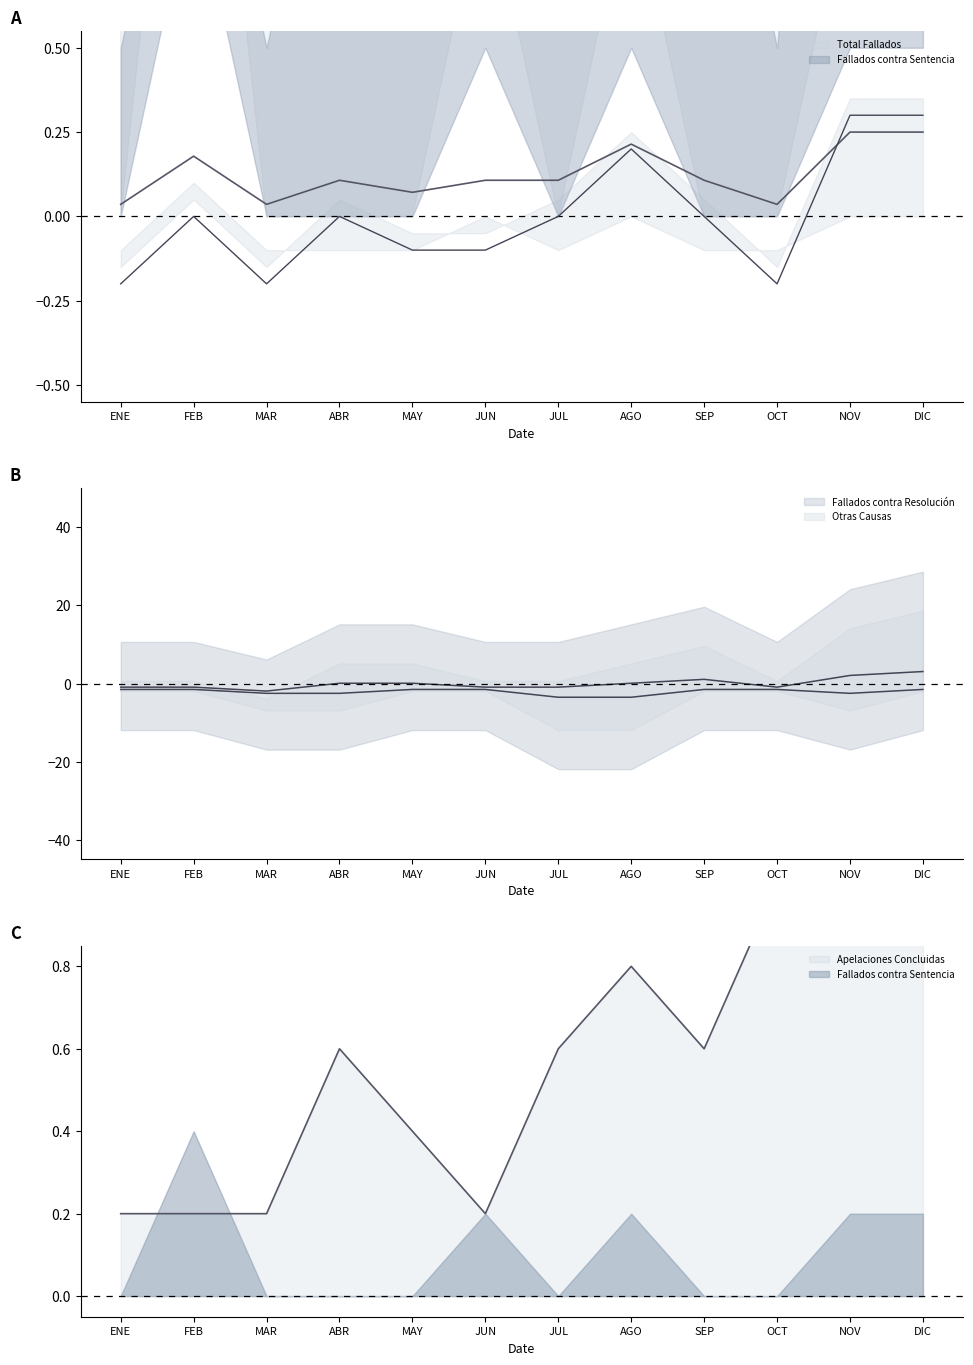

Reading left to right, extract all data points from this chart.

Total Fallados: ENE=-0.2	FEB=0.0	MAR=-0.2	ABR=0.0	MAY=-0.1	JUN=-0.1	JUL=0.0	AGO=0.2	SEP=0.0	OCT=-0.2	NOV=0.3	DIC=0.3
Fallados contra Resolución: ENE=-0.9	FEB=-0.9	MAR=-1.9	ABR=0.1	MAY=0.1	JUN=-0.9	JUL=-0.9	AGO=0.1	SEP=1.1	OCT=-0.9	NOV=2.1	DIC=3.1
Otras Causas: ENE=-1.5	FEB=-1.5	MAR=-2.5	ABR=-2.5	MAY=-1.5	JUN=-1.5	JUL=-3.5	AGO=-3.5	SEP=-1.5	OCT=-1.5	NOV=-2.5	DIC=-1.5
Apelaciones Concluidas: ENE=0.2	FEB=0.2	MAR=0.2	ABR=0.6	MAY=0.4	JUN=0.2	JUL=0.6	AGO=0.8	SEP=0.6	OCT=1.0	NOV=1.0	DIC=1.0